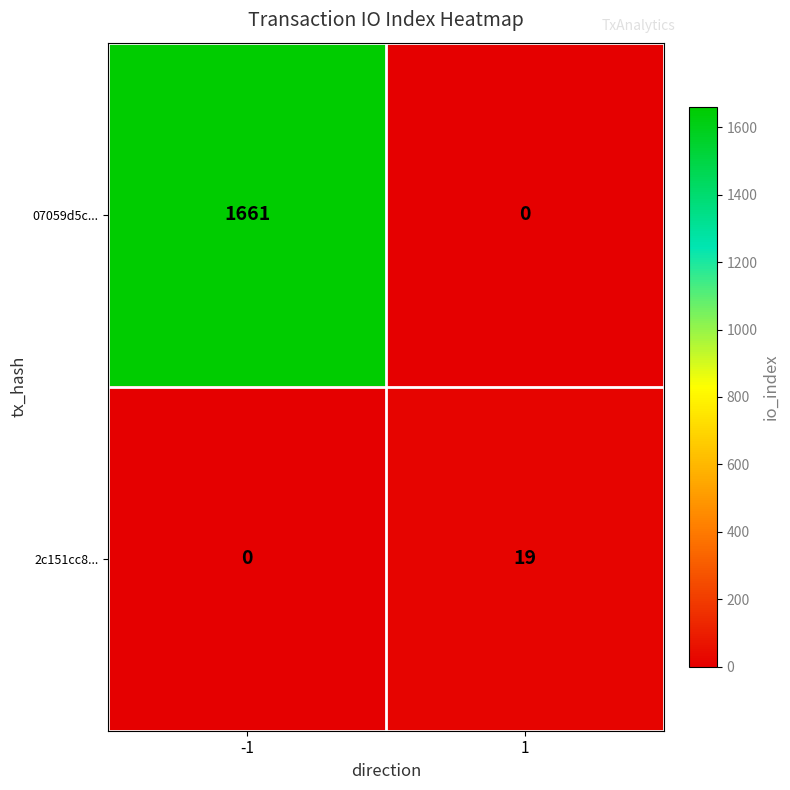

True or false: 07059d5c... has a value of 2818 at -1.

False